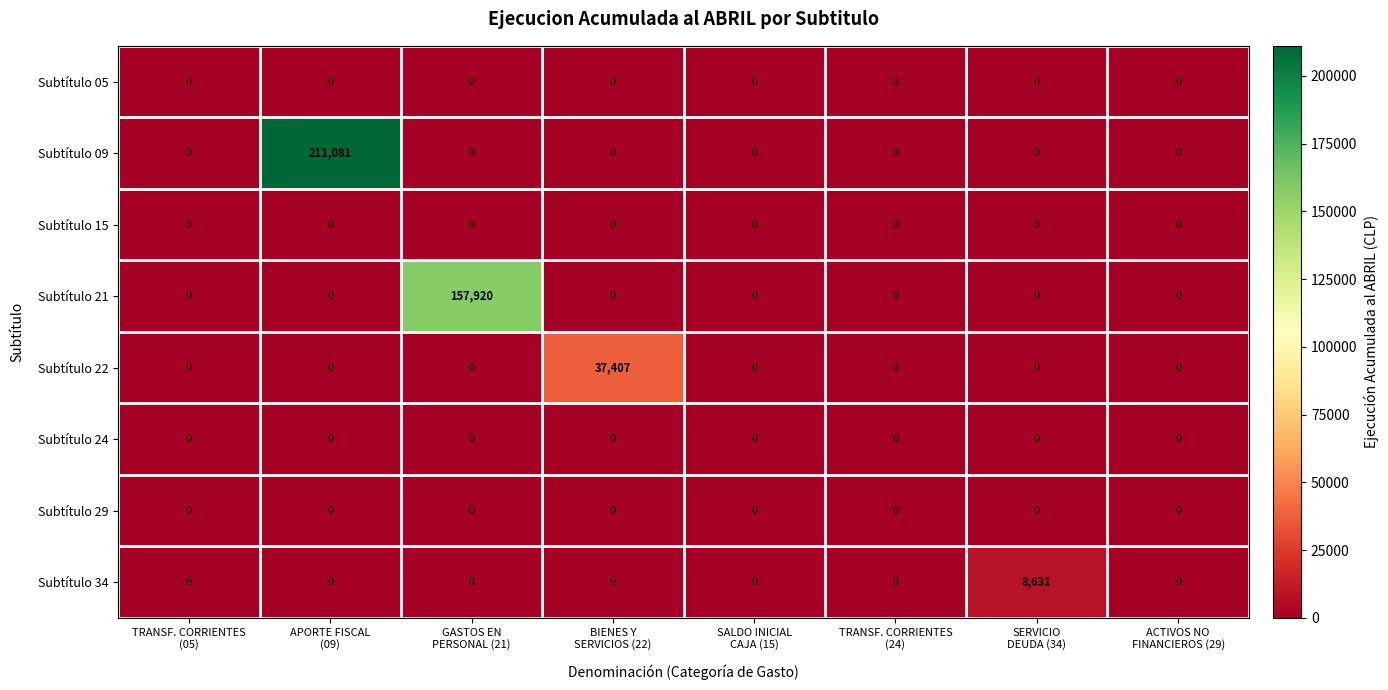

What is the average value of the Subtítulo 21 series?

19740